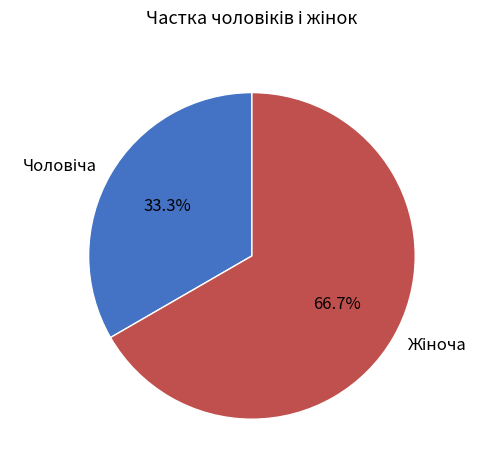

Is there any slice that represents more than half of the pie?

Yes